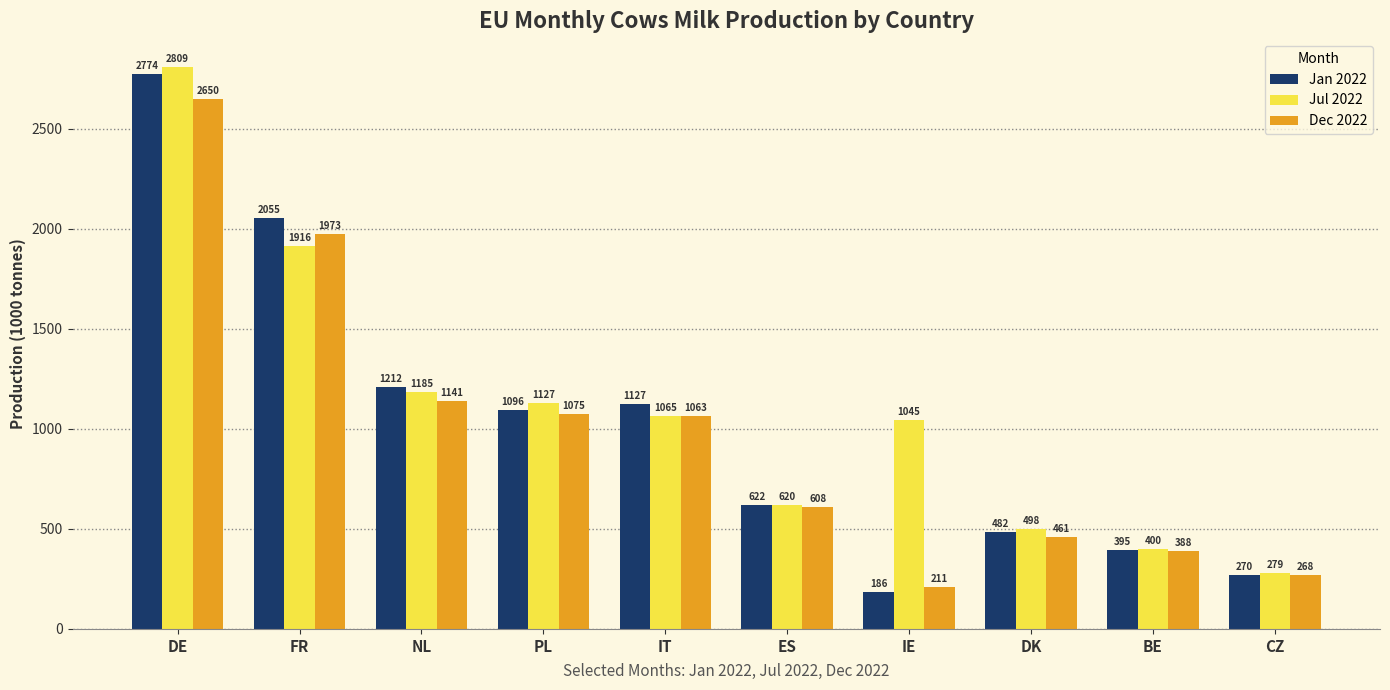

Which series changed the most between NL and IT?

Jul 2022